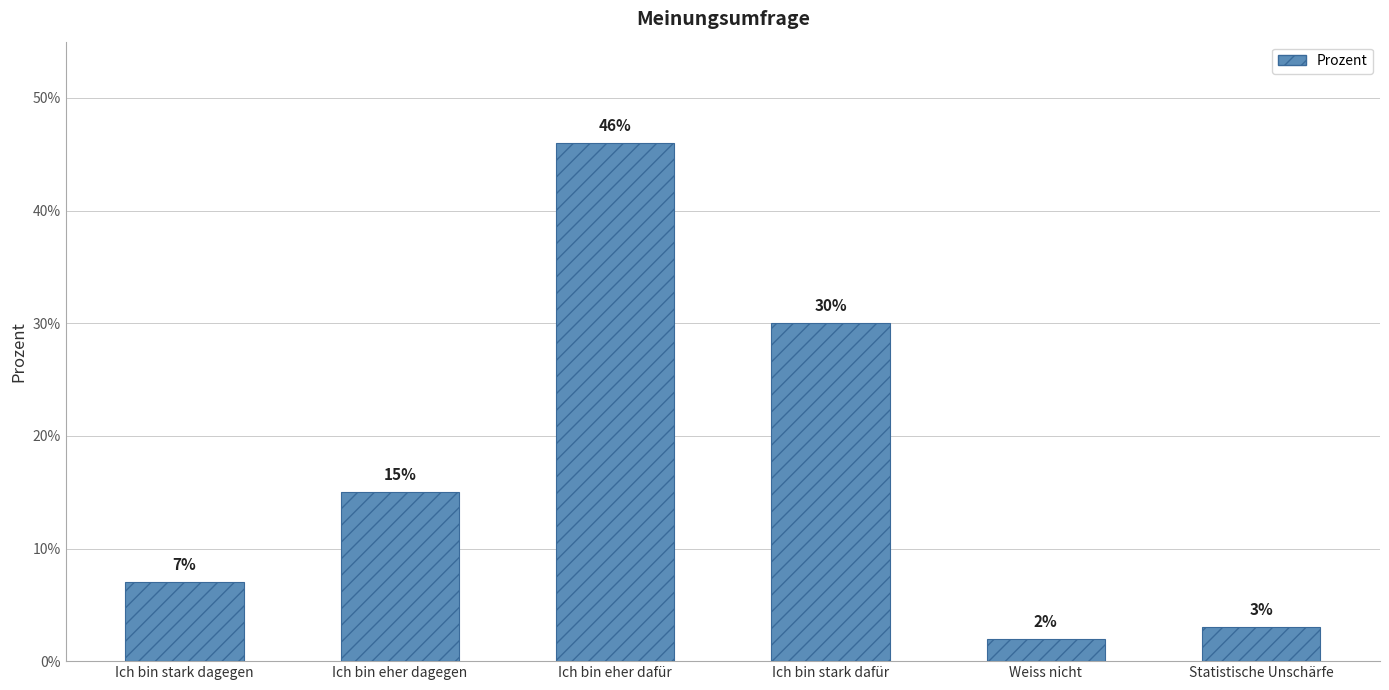

Which has a higher value, Ich bin stark dagegen or Weiss nicht?

Ich bin stark dagegen